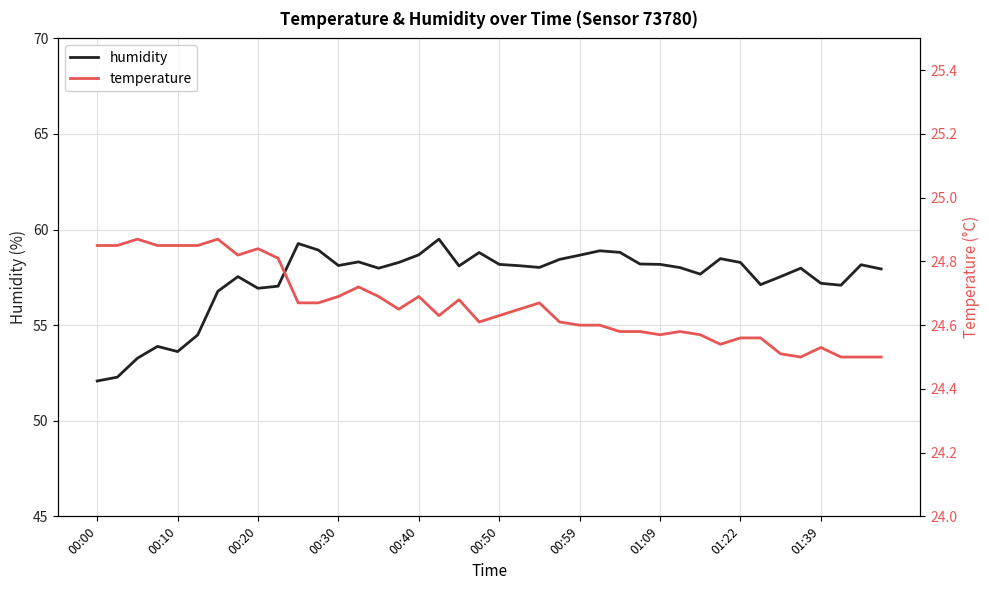

What is the highest value of the humidity series?

59.5